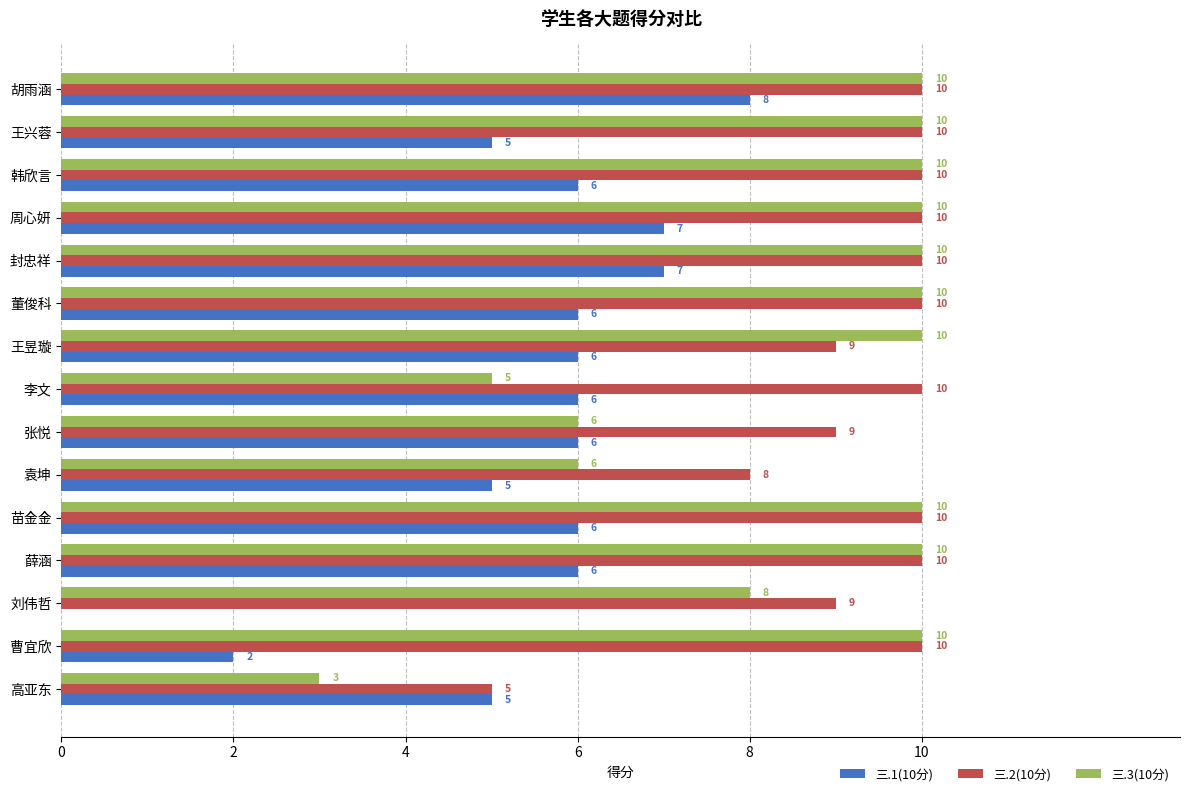

What is the approximate value of 三.2(10分) at 李文?

10